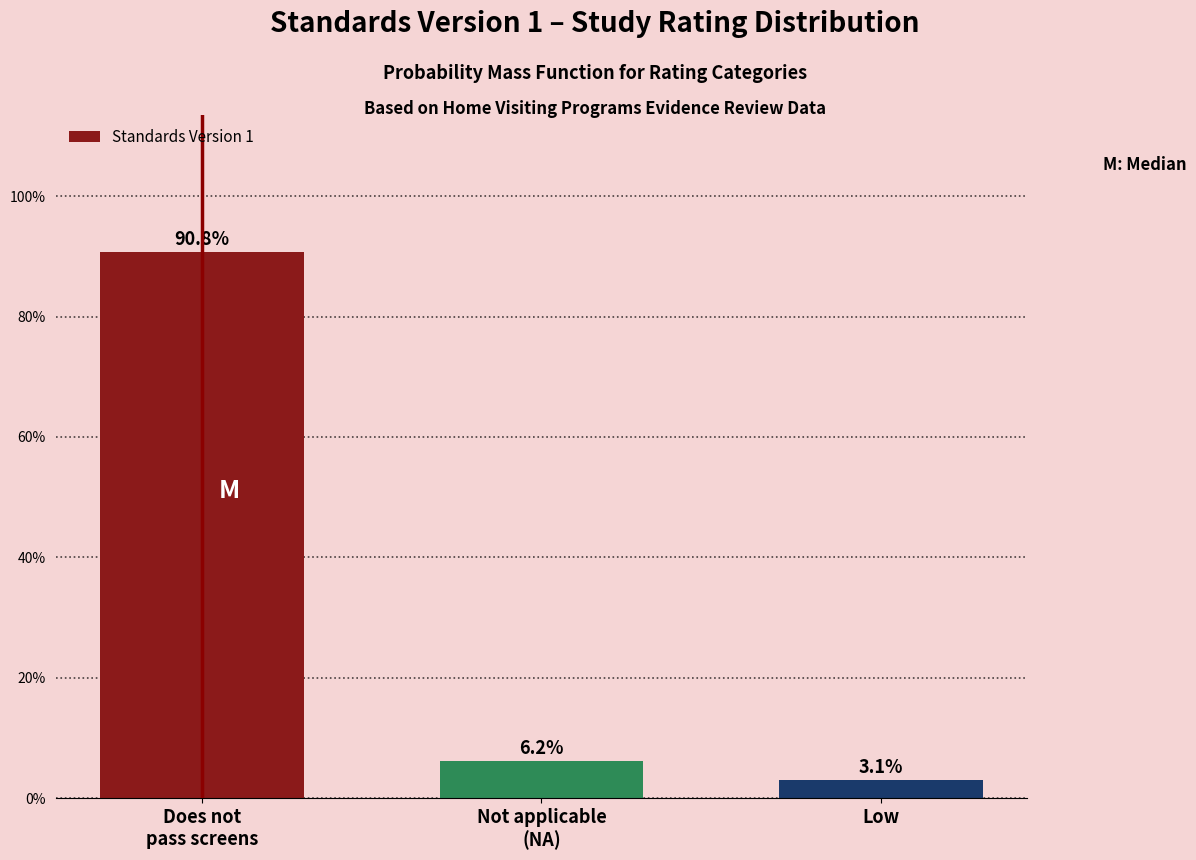

Reading left to right, list all the values displayed in this chart.

90.8	6.2	3.1